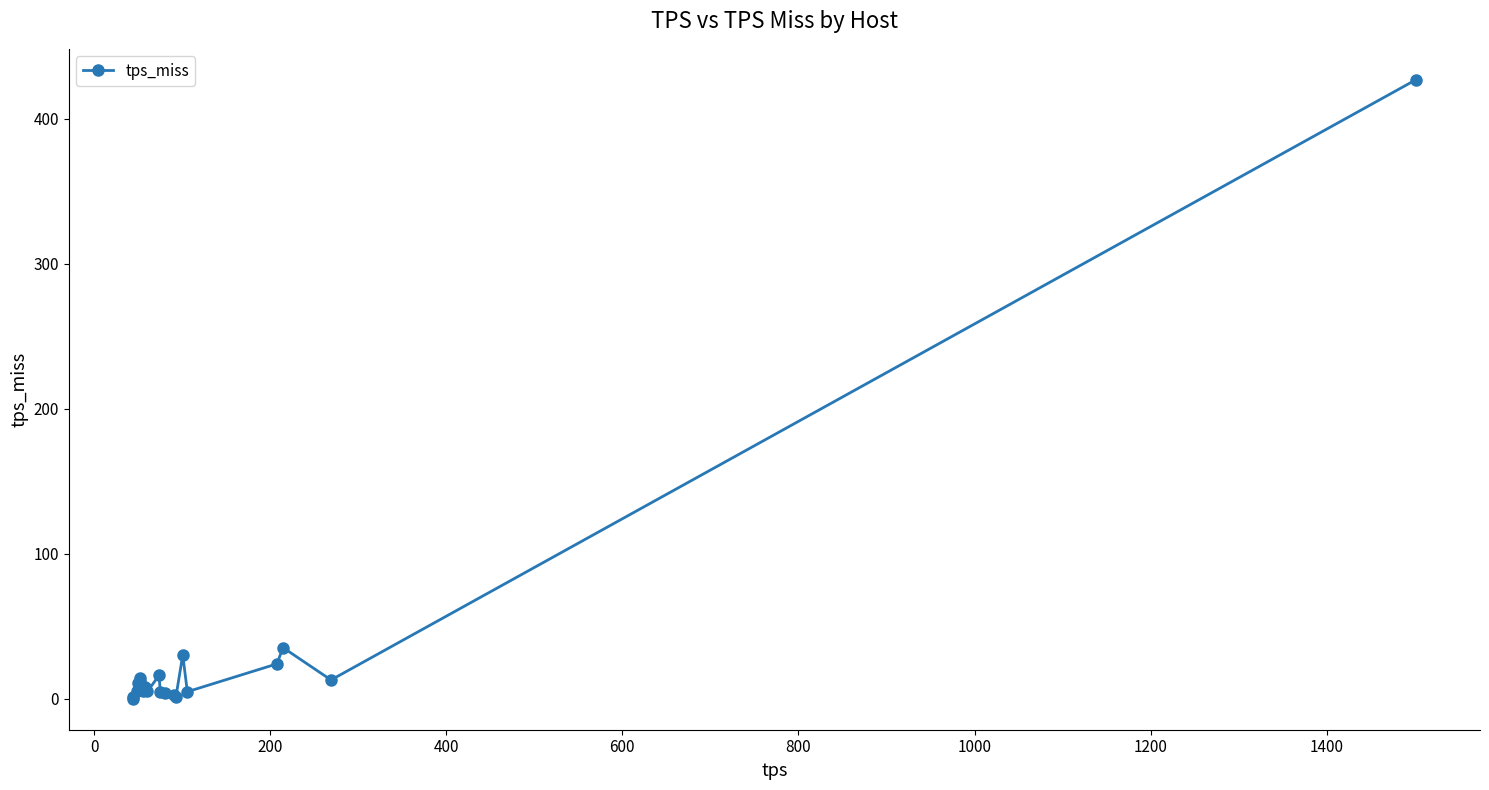

What is the maximum value shown in the chart?

427.0